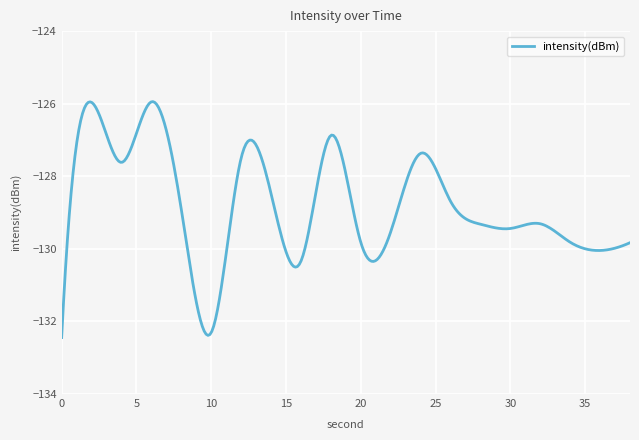

What is the maximum value shown in the chart?

-125.9